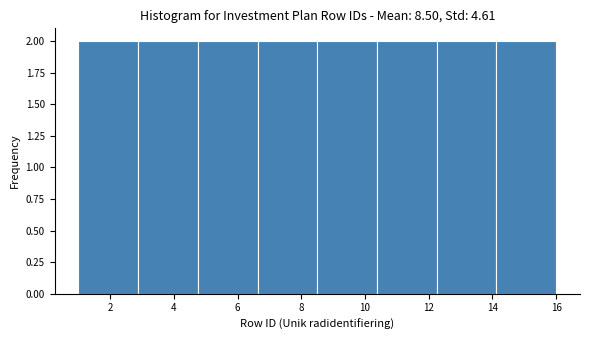

Reading left to right, list every bar in this chart as the range it spans on the x-axis followed by its height. Neither the bar edges nor the heights are printed on the chart, so give them approximately, as read against the axes.

1.0 to 2.8: 2
2.8 to 4.8: 2
4.8 to 6.6: 2
6.6 to 8.6: 2
8.6 to 10.4: 2
10.4 to 12.2: 2
12.2 to 14.2: 2
14.2 to 16.0: 2